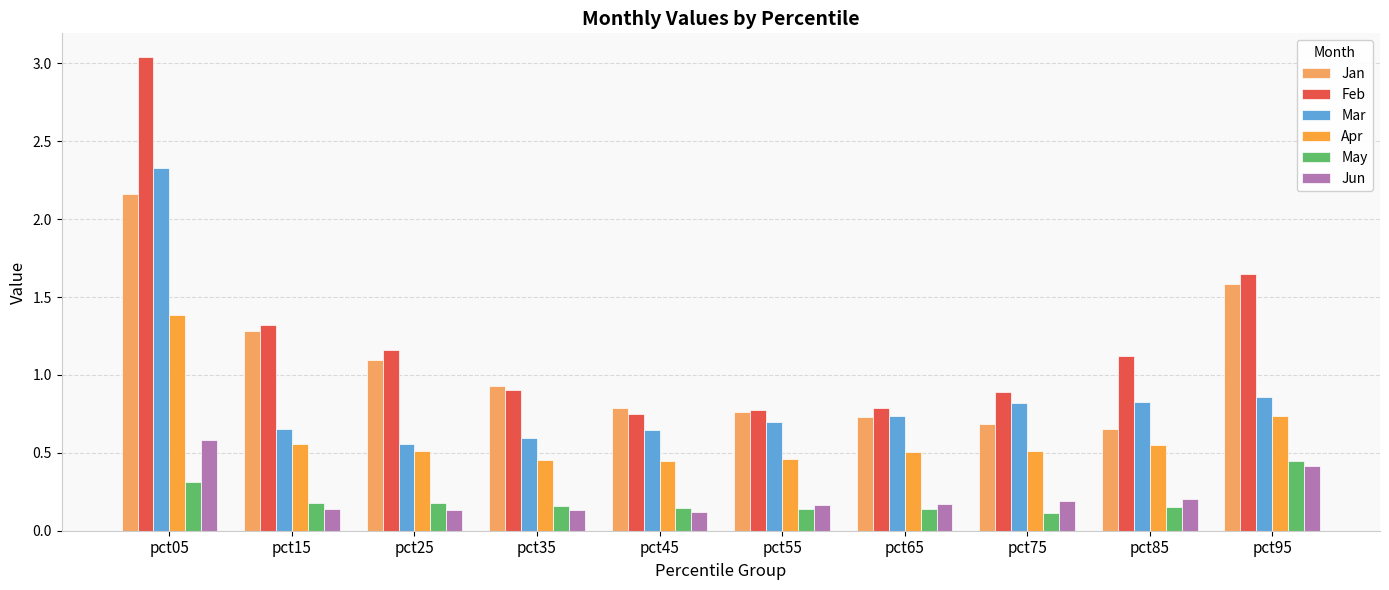

What is the difference between the highest and lowest values at pct85?

1.0